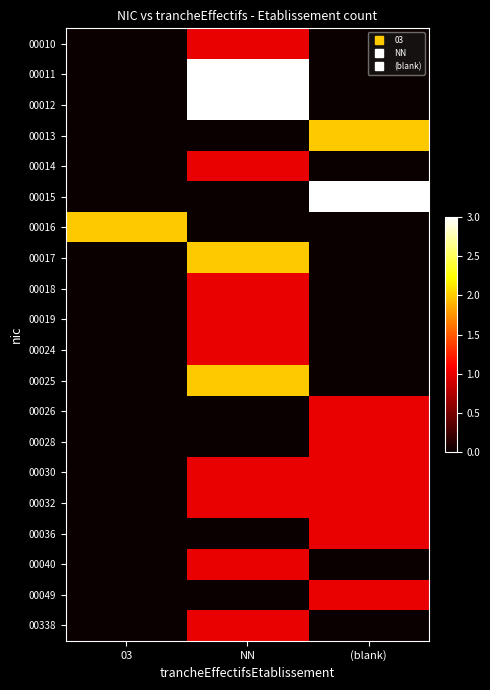

How many series are shown in this chart?

20